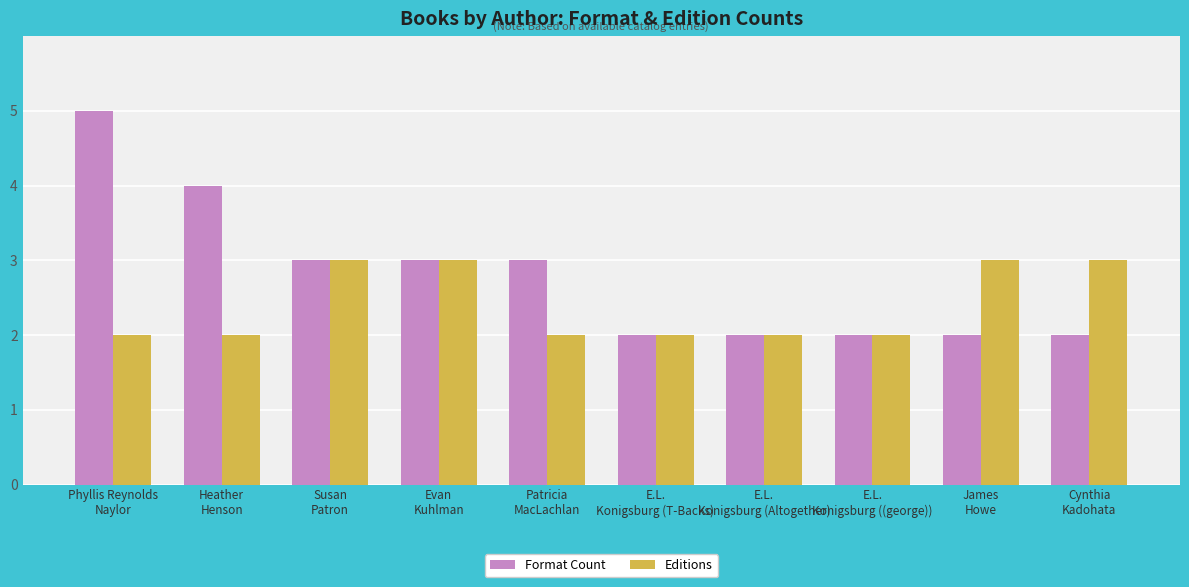

What is the greatest value displayed?

5